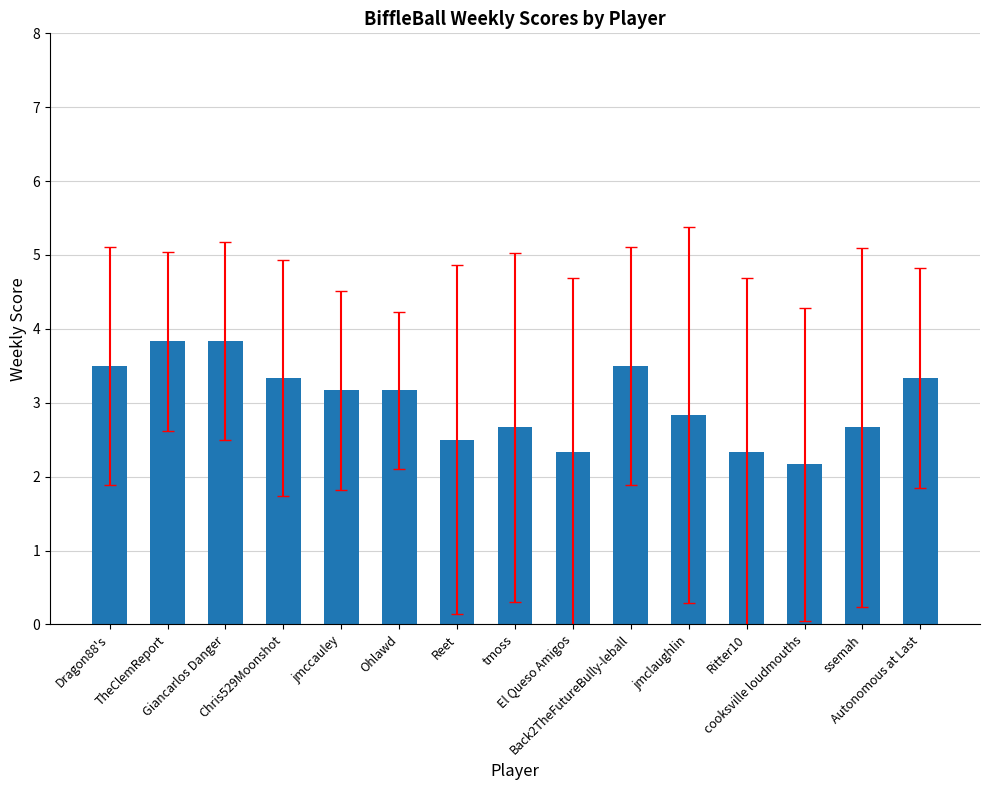

Reading left to right, transcribe all the data shown in this chart.

Dragon88's=3.5	TheClemReport=3.8	Giancarlos Danger=3.8	Chris529Moonshot=3.3	jmccauley=3.2	Ohlawd=3.2	Reet=2.5	tmoss=2.7	El Queso Amigos=2.3	Back2TheFutureBully-leball=3.5	jmclaughlin=2.8	Ritter10=2.3	cooksville loudmouths=2.2	ssemah=2.7	Autonomous at Last=3.3